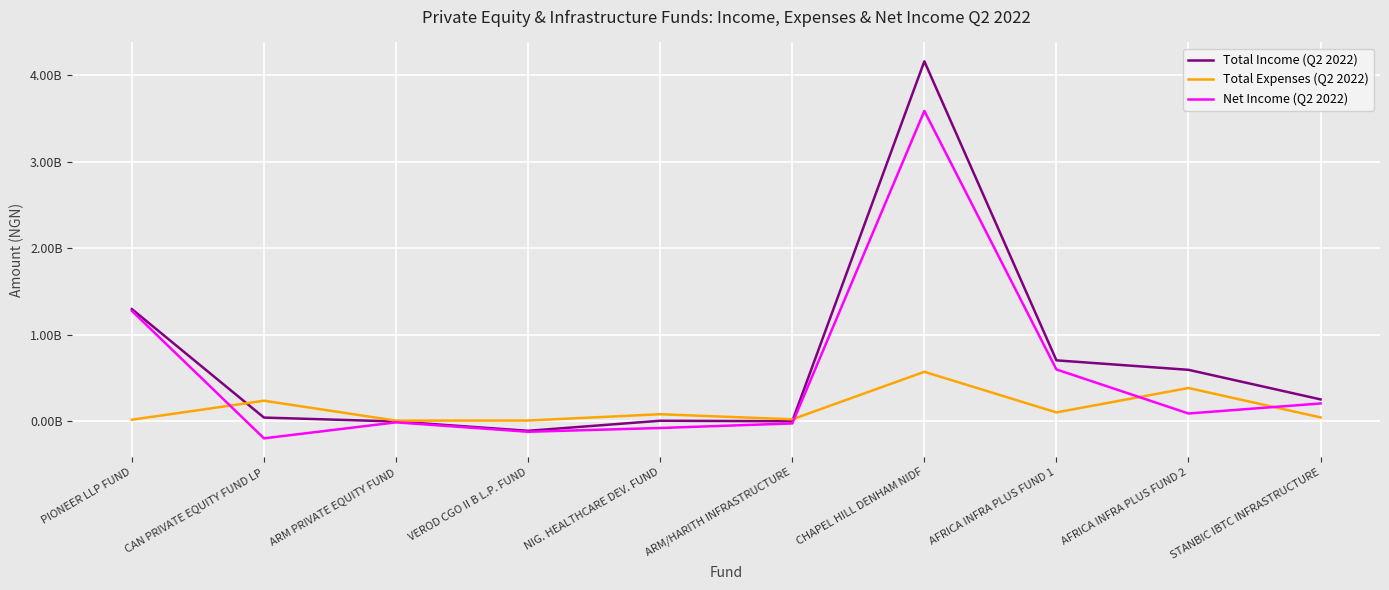

In Total Expenses (Q2 2022), how many points are lower than both neighbors (excluding endpoints)?

3